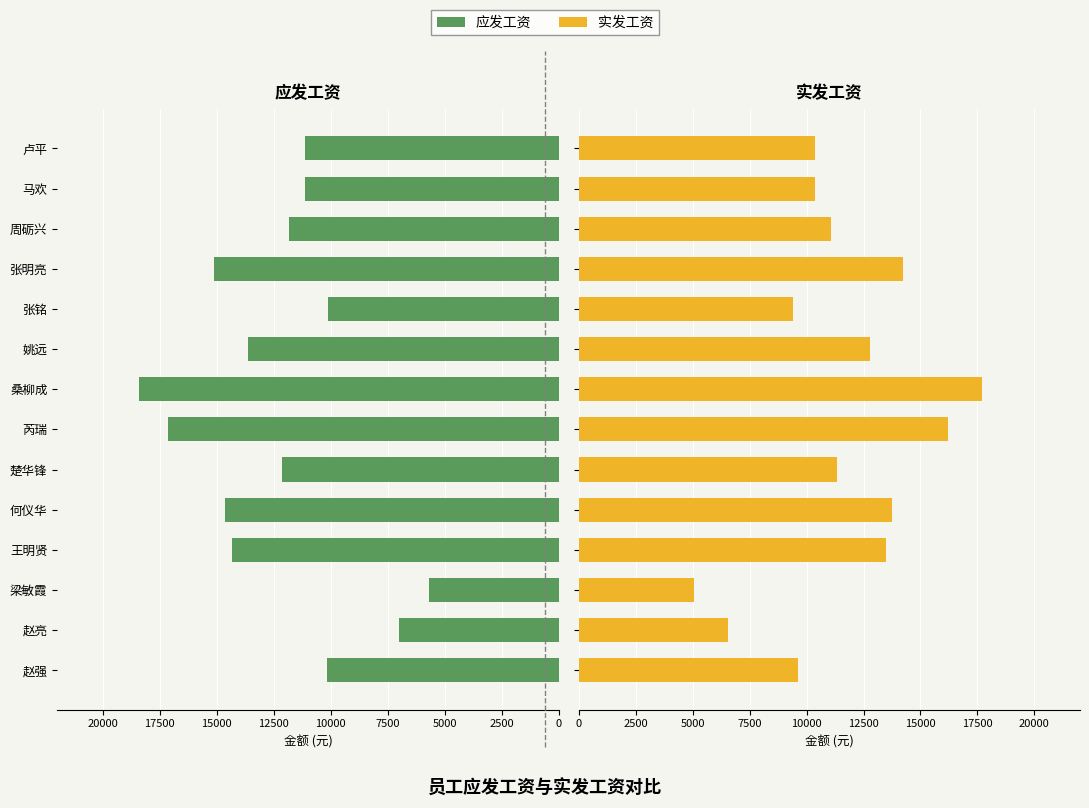

Count the number of data series in this chart.

2